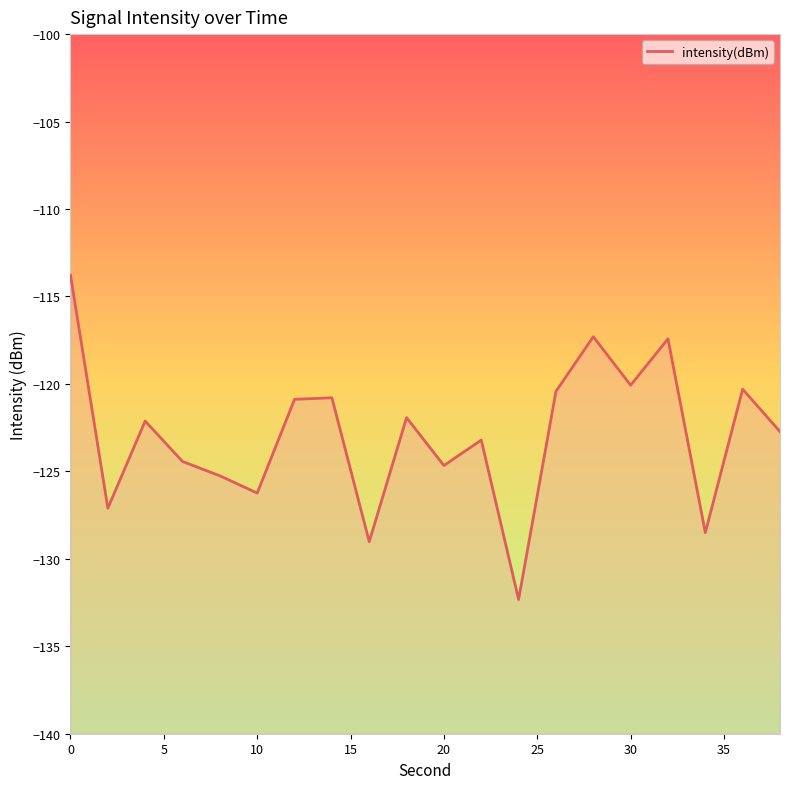

Is it true that the value at 32 is -173.7?

False